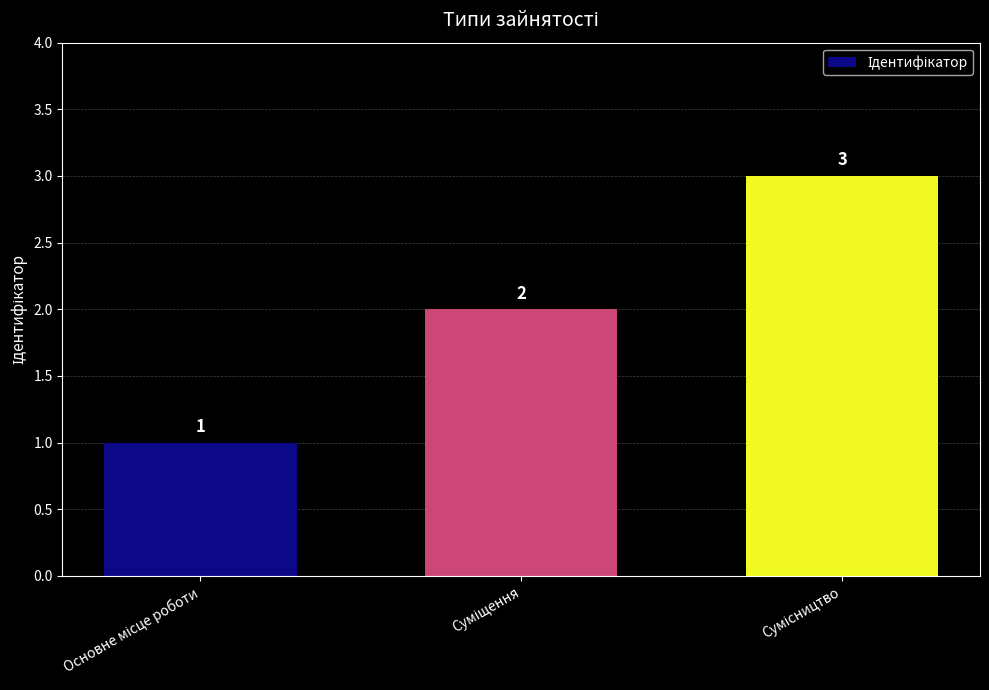

What is the value of the 1st bar from the left?

1